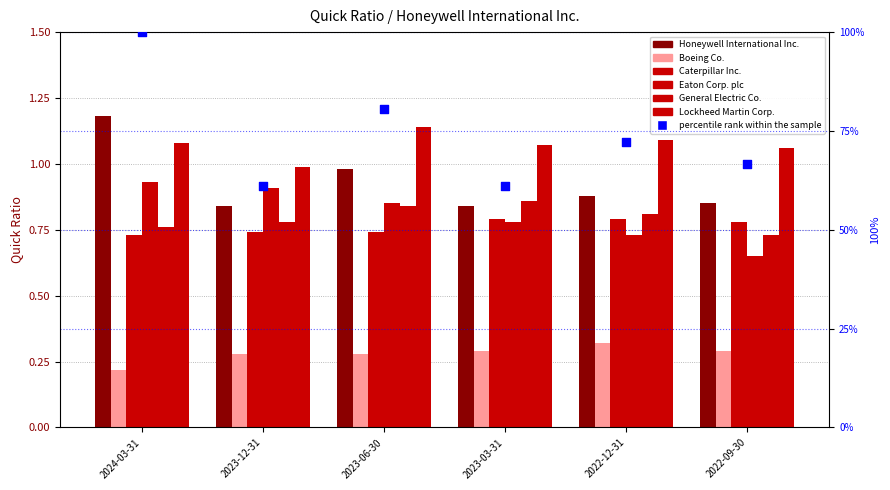

At how many categories does at least one series exceed 0?

6